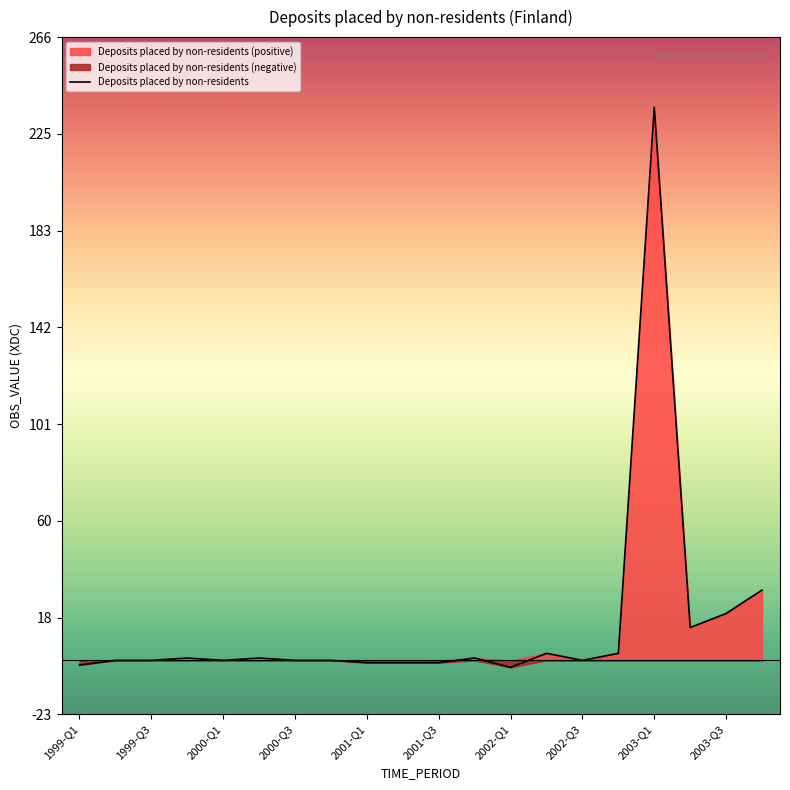

How many values exceed 0?

9